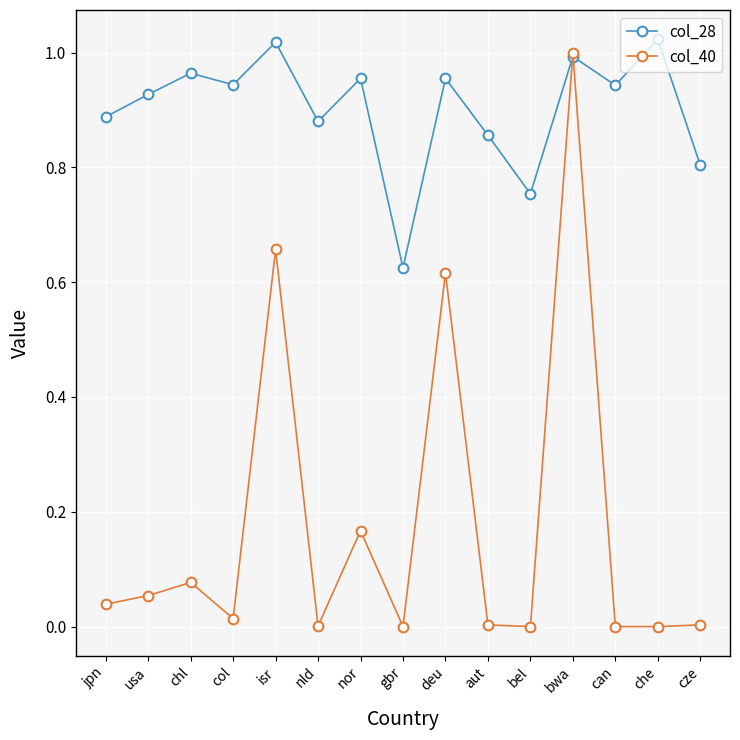

How many interior local peaks does the col_28 series have?

6